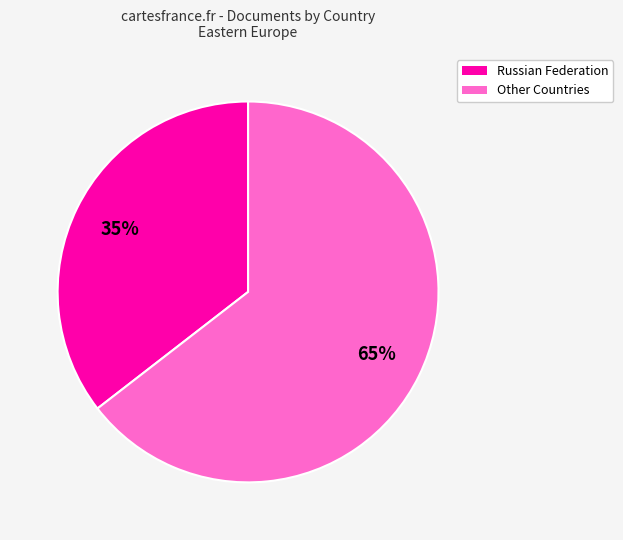

To the nearest percent, what is the combined percentage of Other Countries and Russian Federation?

100%